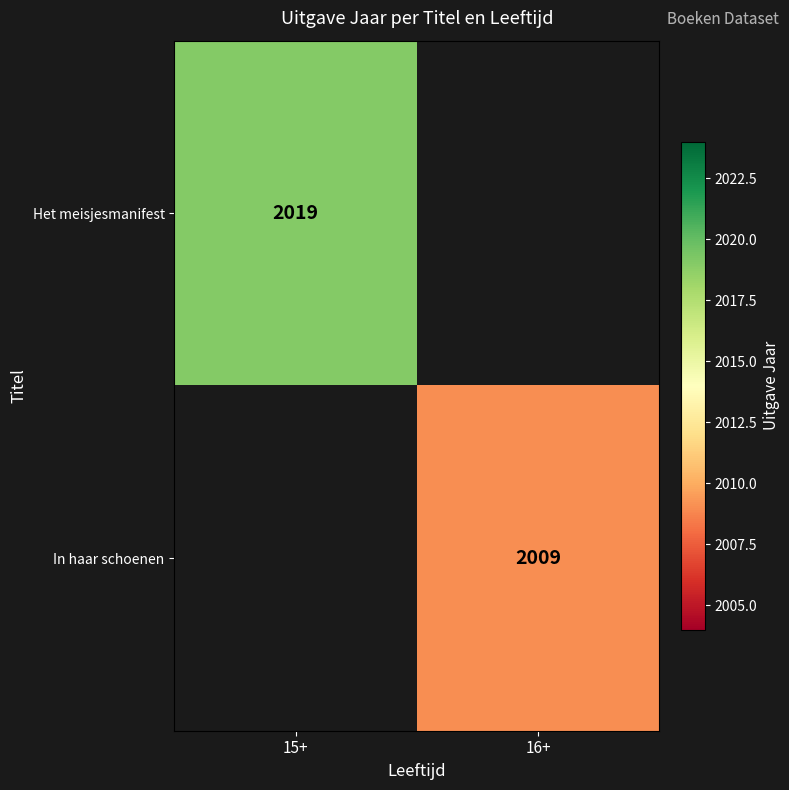

True or false: In haar schoenen has a value of 1329 at 16+.

False